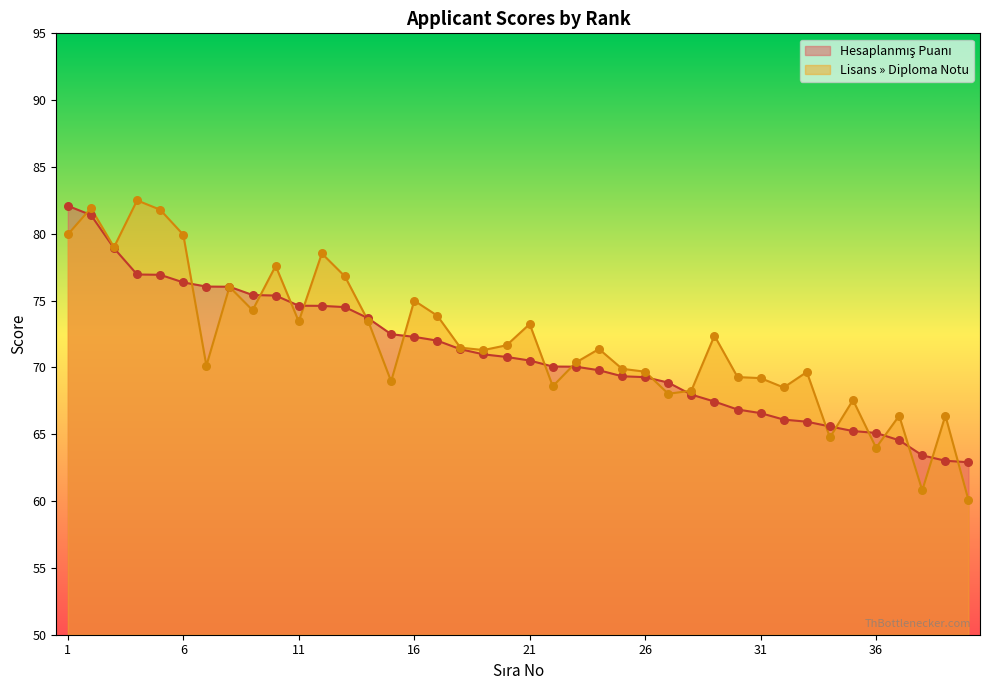

At which category is the sum across all series the highest?

2